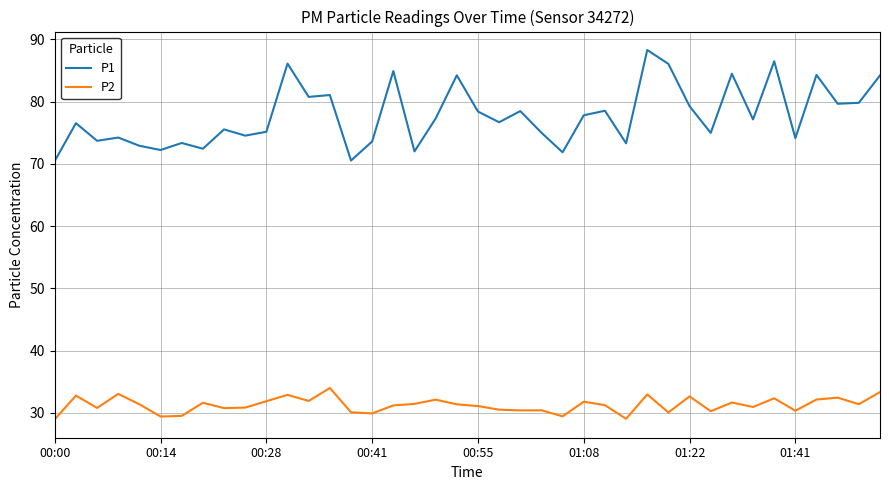

What is the maximum value shown in the chart?

88.3